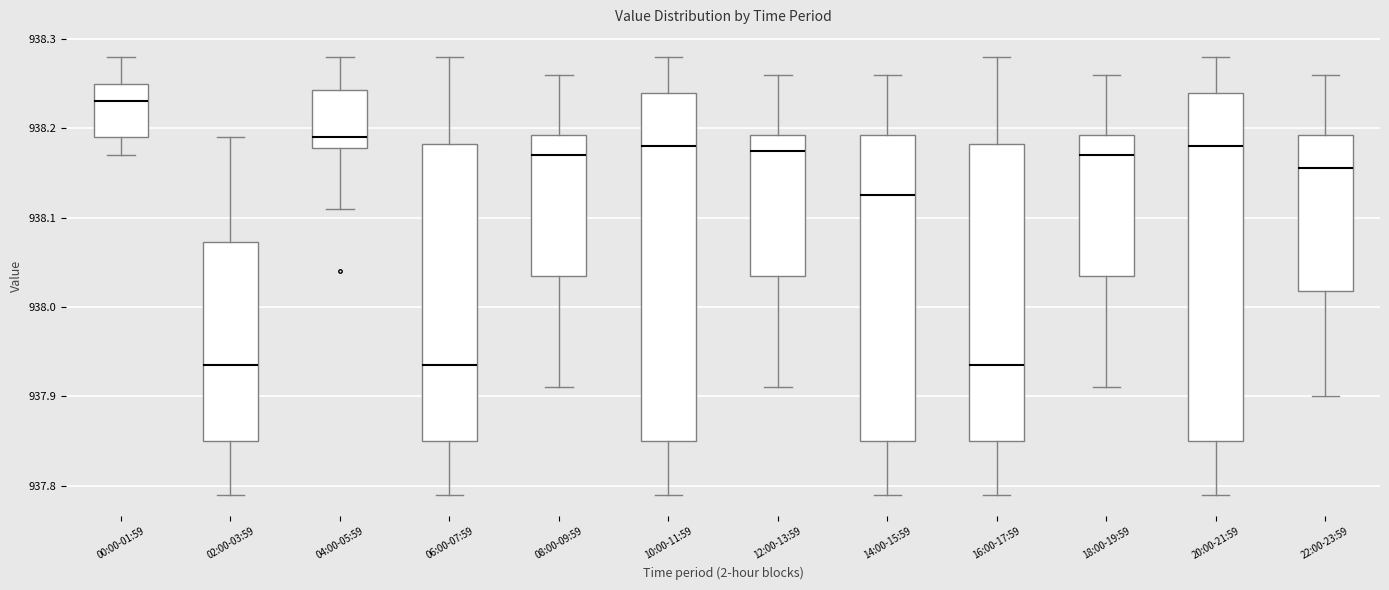

Reading left to right, transcribe this box plot: for each box, give where its median line is, the range the box spans, and where its two whiskers end, as read against the y-axis. The values are not printed on the chart, so give them approximately, as read against the axis.

00:00-01:59: median 938.23, box 938.19 to 938.25, whiskers 938.17 to 938.28
02:00-03:59: median 937.94, box 937.85 to 938.07, whiskers 937.79 to 938.19
04:00-05:59: median 938.19, box 938.18 to 938.24, whiskers 938.11 to 938.28
06:00-07:59: median 937.94, box 937.85 to 938.18, whiskers 937.79 to 938.28
08:00-09:59: median 938.17, box 938.04 to 938.19, whiskers 937.91 to 938.26
10:00-11:59: median 938.18, box 937.85 to 938.24, whiskers 937.79 to 938.28
12:00-13:59: median 938.18, box 938.04 to 938.19, whiskers 937.91 to 938.26
14:00-15:59: median 938.13, box 937.85 to 938.19, whiskers 937.79 to 938.26
16:00-17:59: median 937.94, box 937.85 to 938.18, whiskers 937.79 to 938.28
18:00-19:59: median 938.17, box 938.04 to 938.19, whiskers 937.91 to 938.26
20:00-21:59: median 938.18, box 937.85 to 938.24, whiskers 937.79 to 938.28
22:00-23:59: median 938.16, box 938.02 to 938.19, whiskers 937.90 to 938.26